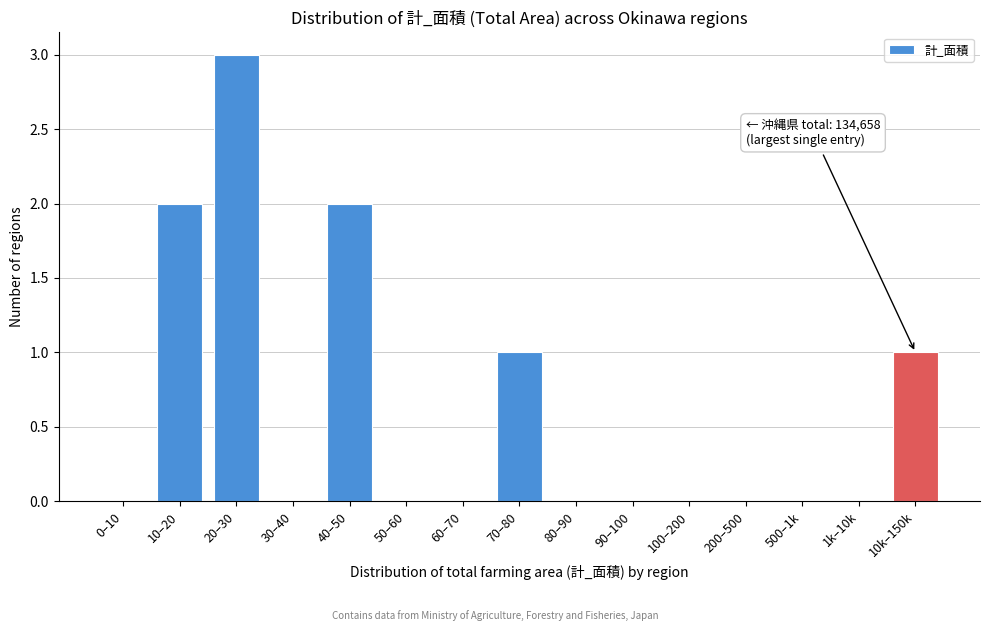

Reading right to left, extract all data points from this chart.

10k–150k=1	1k–10k=0	500–1k=0	200–500=0	100–200=0	90–100=0	80–90=0	70–80=1	60–70=0	50–60=0	40–50=2	30–40=0	20–30=3	10–20=2	0–10=0